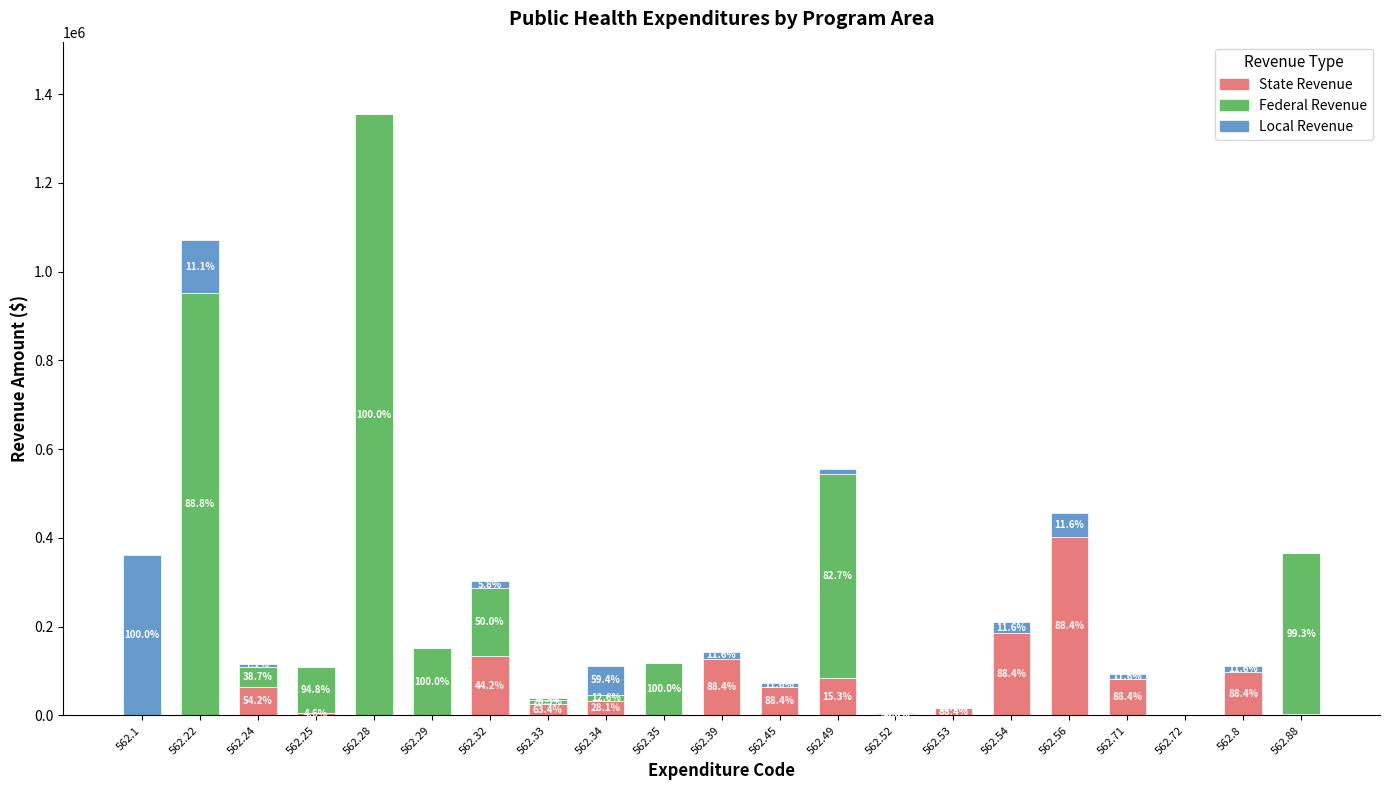

What is the sum of the State Revenue values at 562.88 and 562.49?

87139